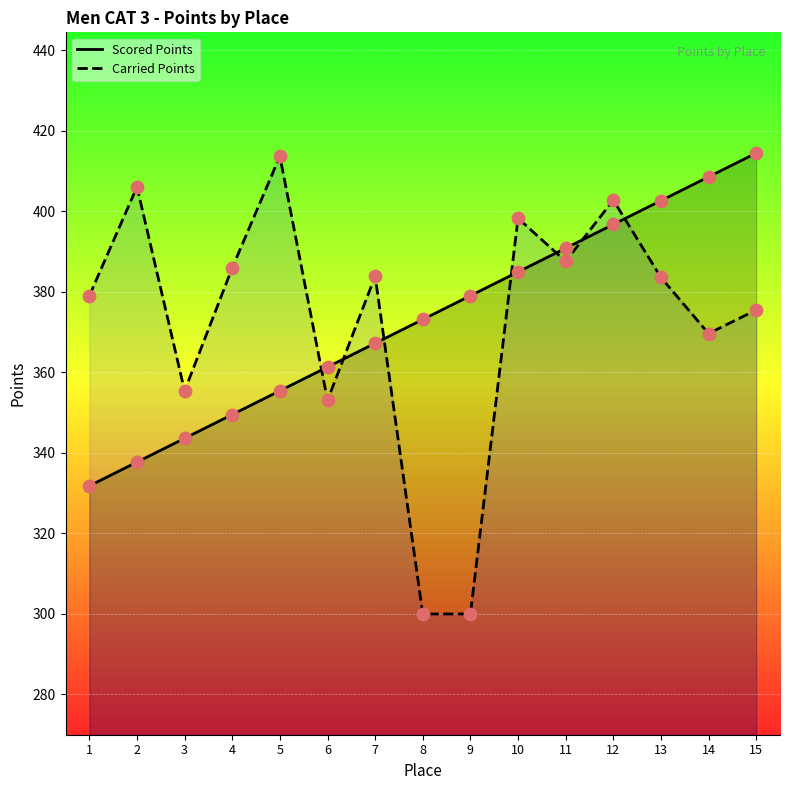

What is the total value across all series at 11?

778.5